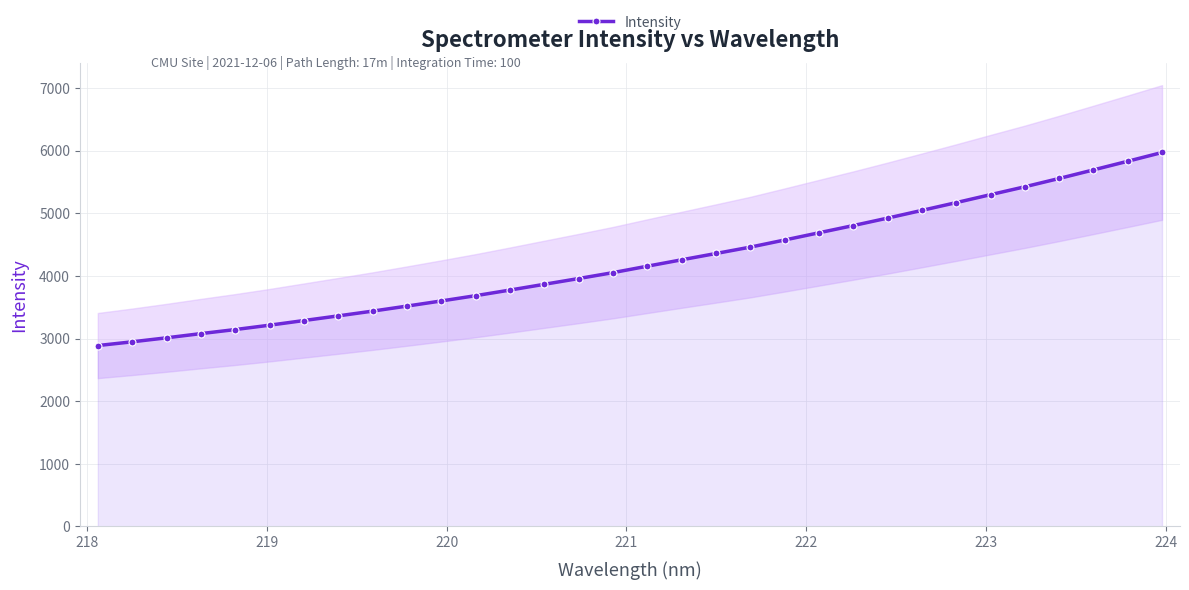

Reading right to left, transcribe all the data shown in this chart.

5968.8	5829.1	5691.2	5554.4	5421.9	5296.1	5169.1	5045.1	4922.0	4802.8	4687.8	4572.5	4459.0	4357.2	4256.5	4154.6	4051.8	3957.6	3865.7	3773.7	3683.9	3599.7	3517.6	3437.3	3361.5	3287.0	3212.7	3143.1	3078.2	3011.0	2947.2	2887.5